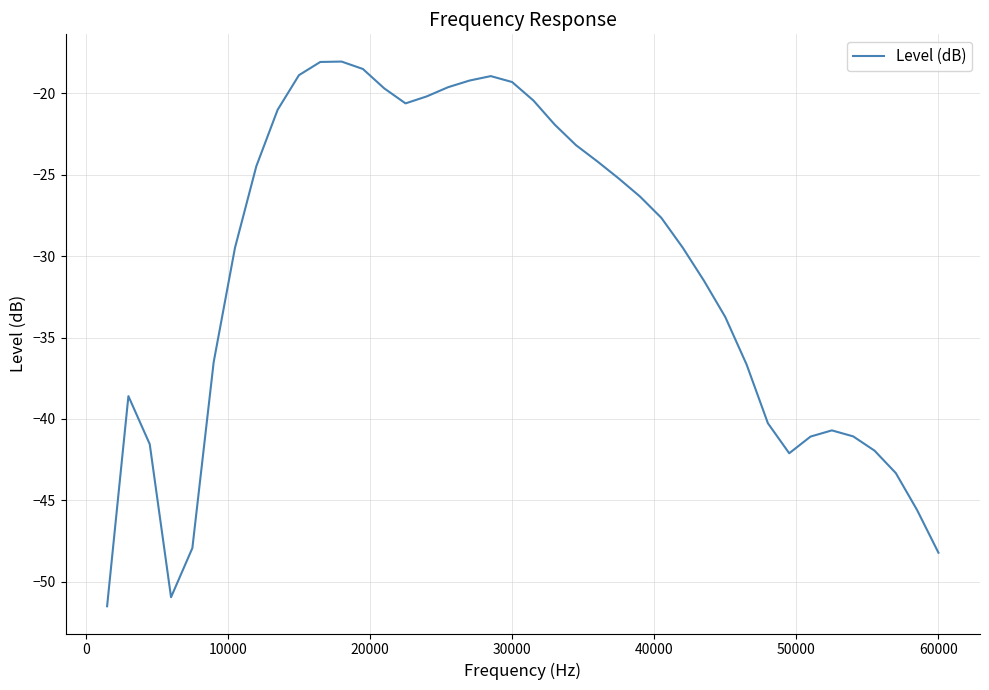

What is the maximum value shown in the chart?

-18.0